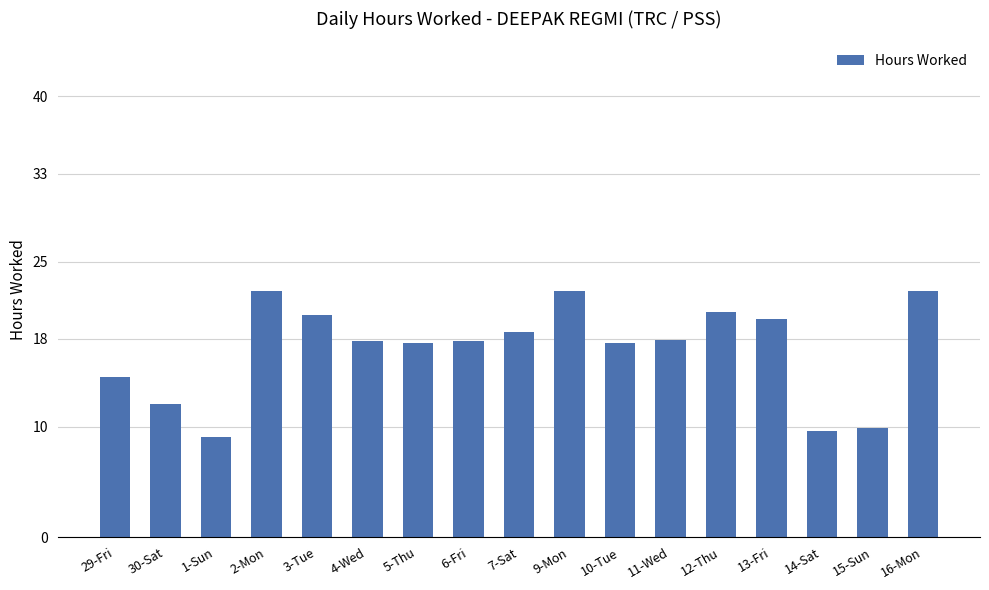

Read the value at 14-Sat.

9.6